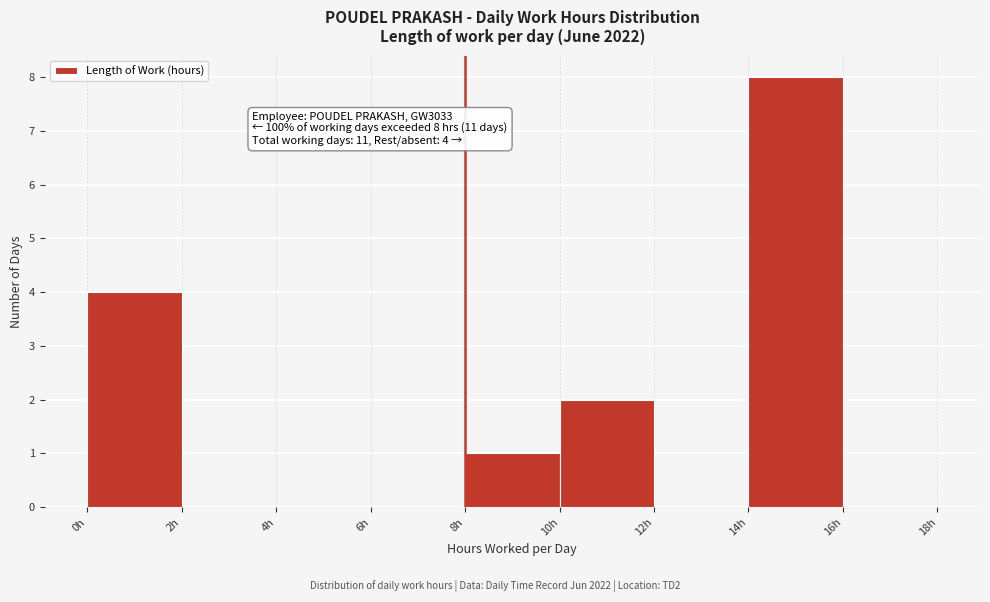

Which range on the x-axis has the tallest bar?

14 to 16